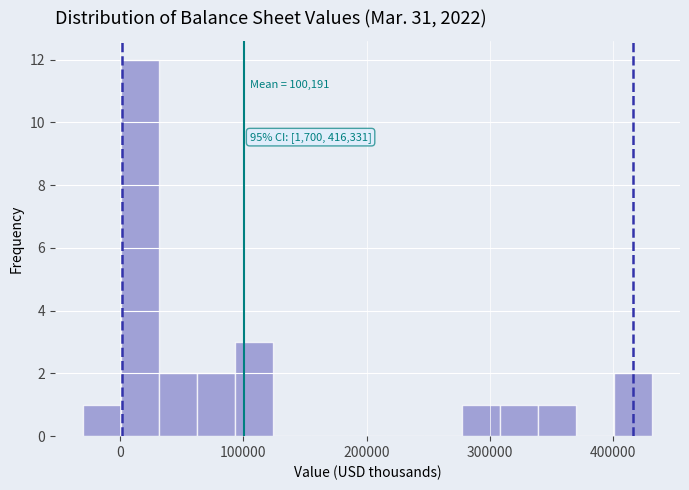

Around what value on the x-axis is the tallest bar? Give the approximate position of its centre, as read against the axis.

20000